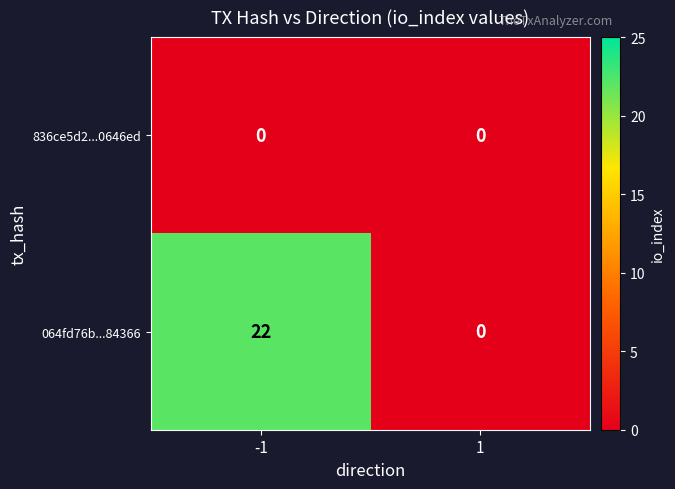

At how many categories does at least one series exceed 1?

1